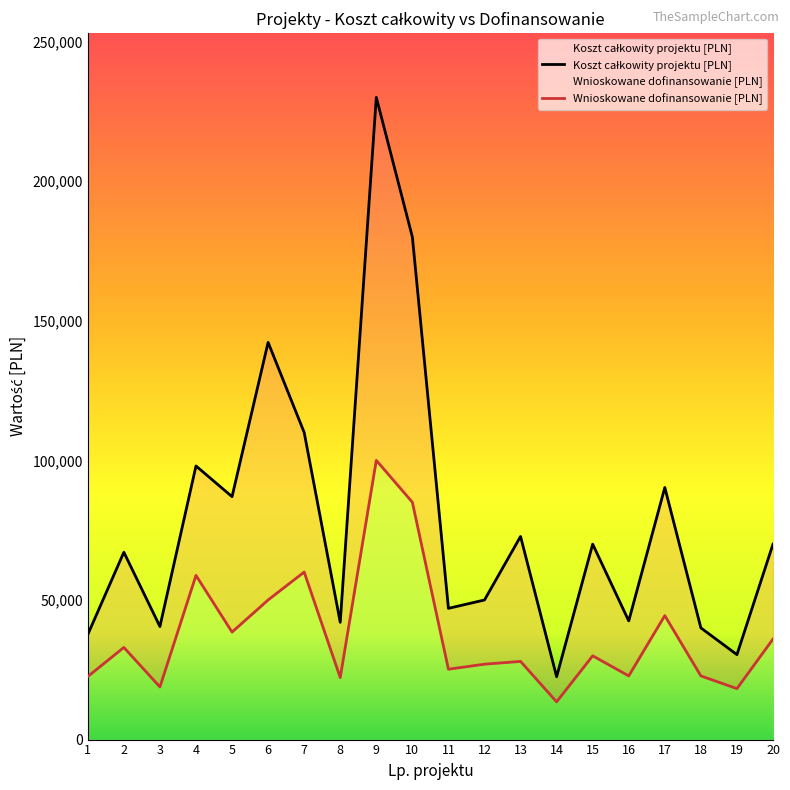

The value of Koszt całkowity projektu [PLN] at 11 is 77567.6. True or false?

False